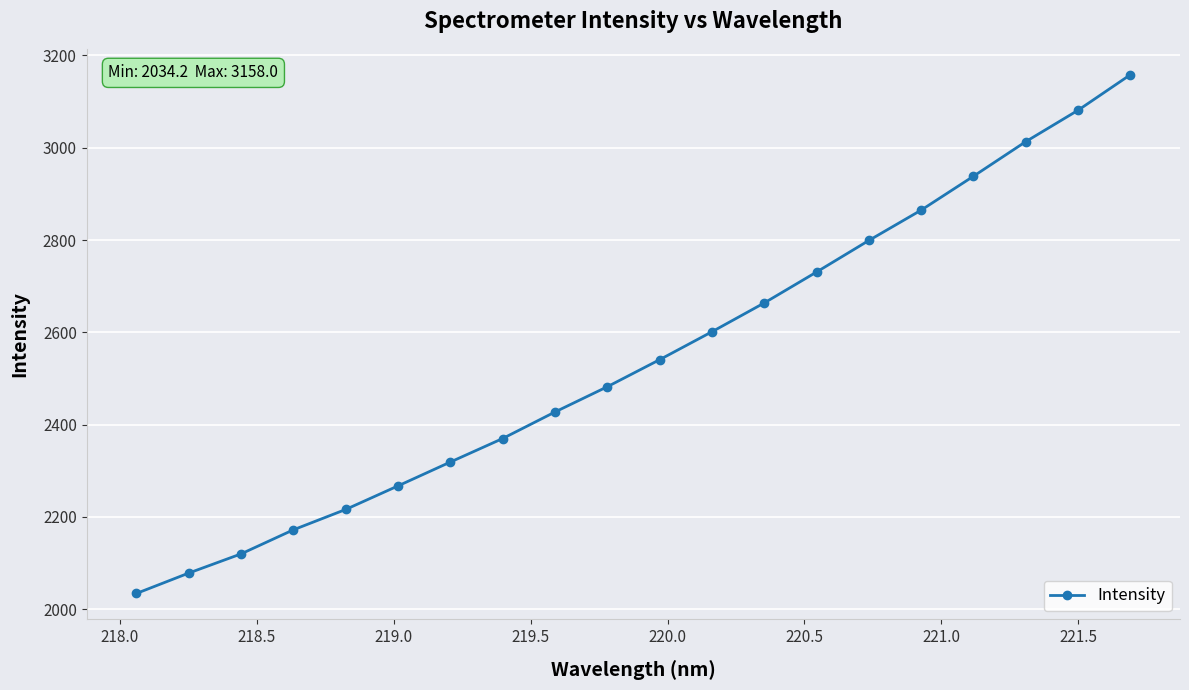

What is the value of the 18th point from the left?

3013.1